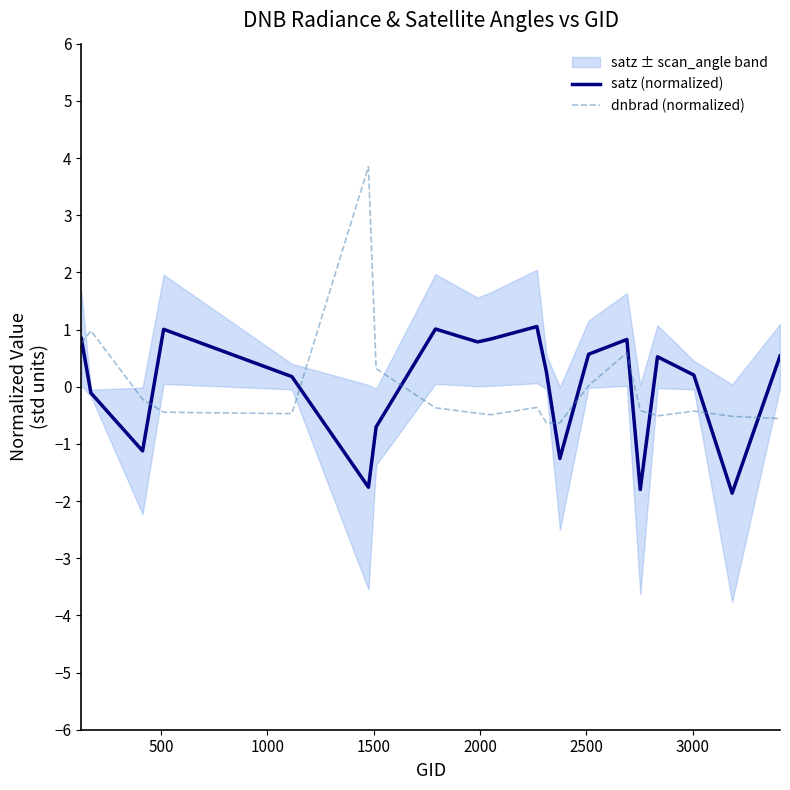

What is the maximum value for dnbrad (normalized)?

3.8